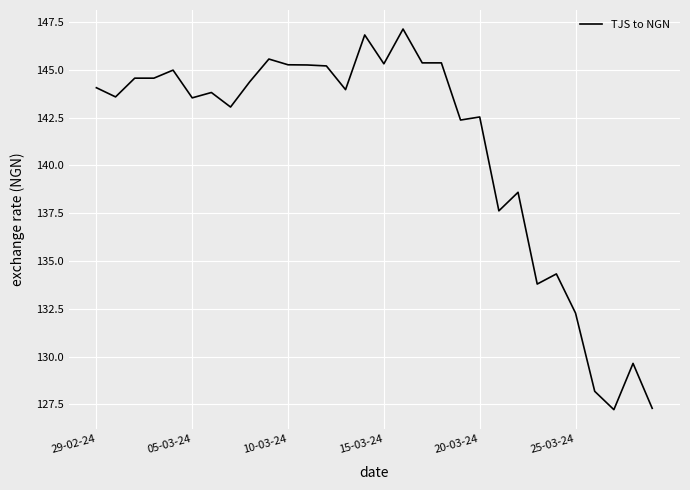

What is the average value?

140.9